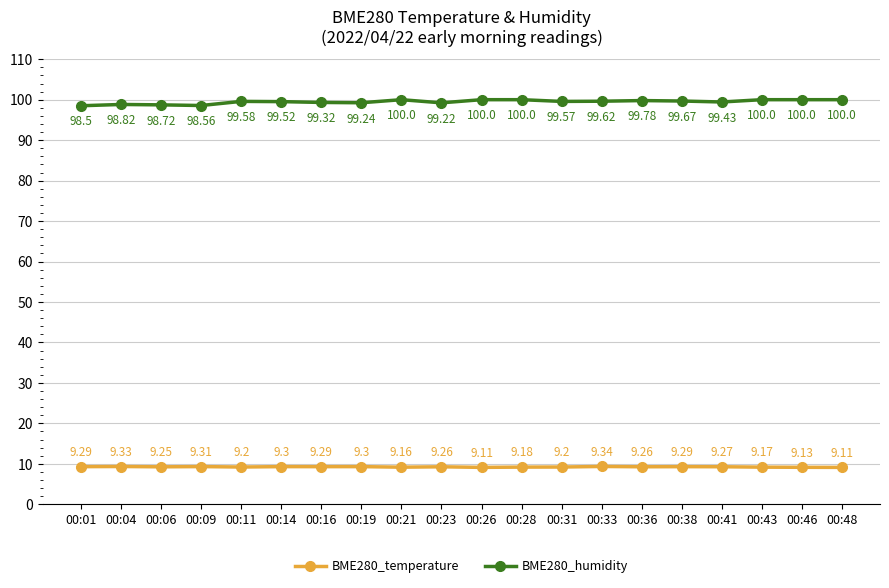

True or false: BME280_humidity and BME280_temperature intersect in this chart.

False